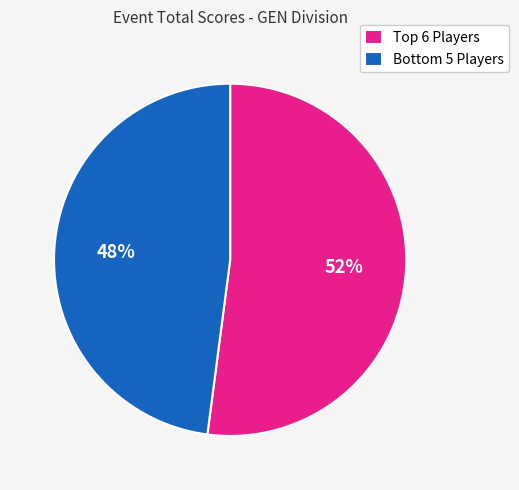

Rank the categories by value from lowest to highest.

Bottom 5 Players, Top 6 Players